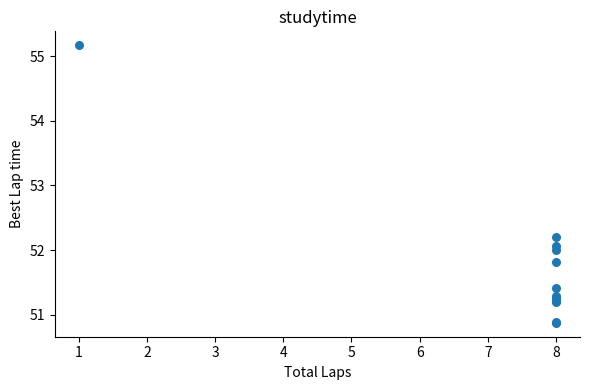

What Y value in the scatter plot is closest to 53?

52.2